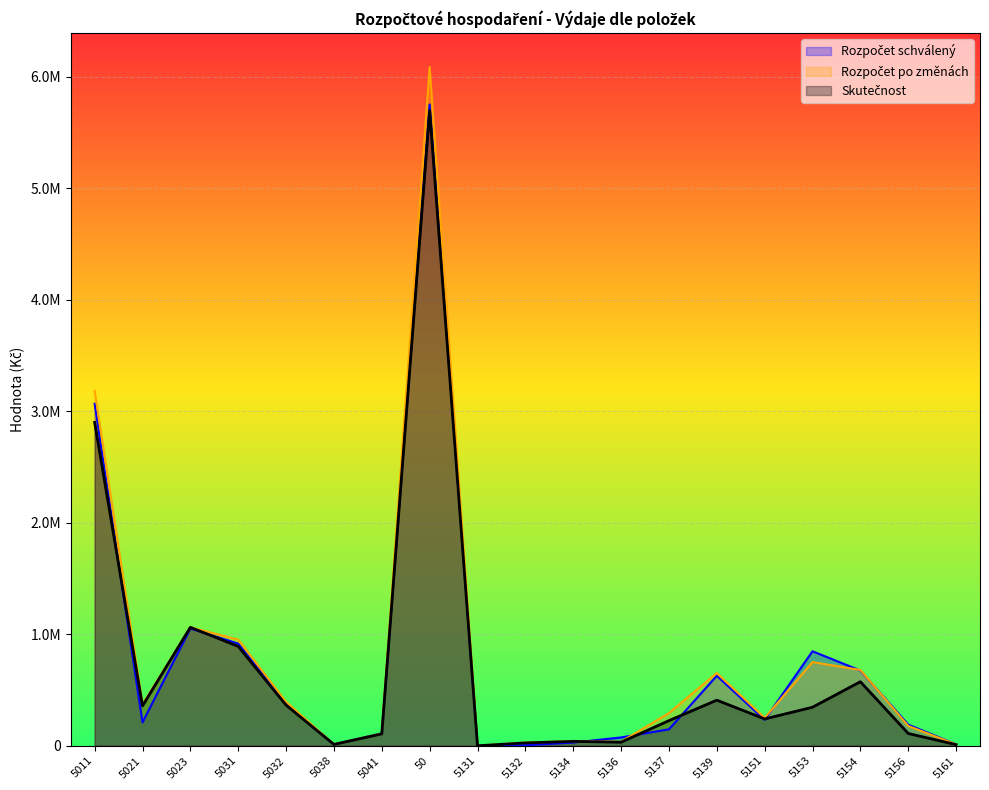

At which label does Skutečnost reach its minimum?

5131